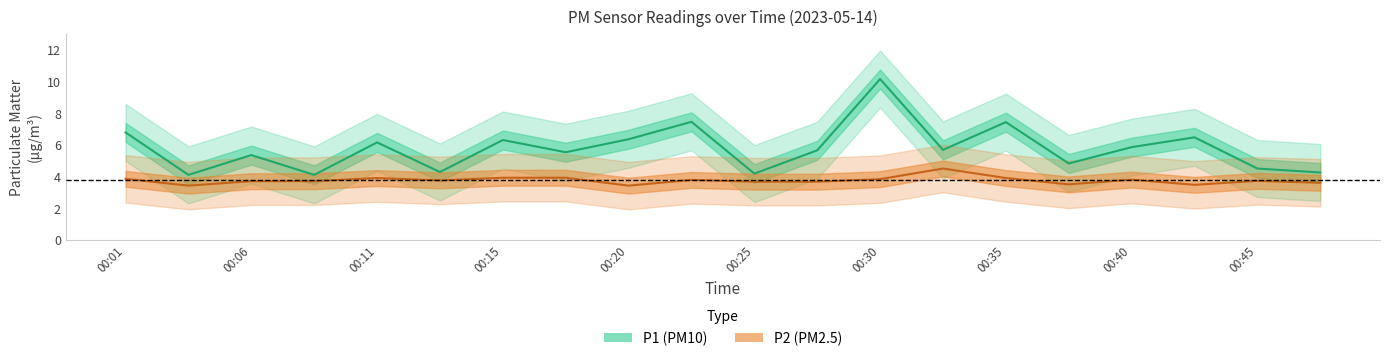

What is the difference between the maximum and minimum values in the P1 center series?

6.1